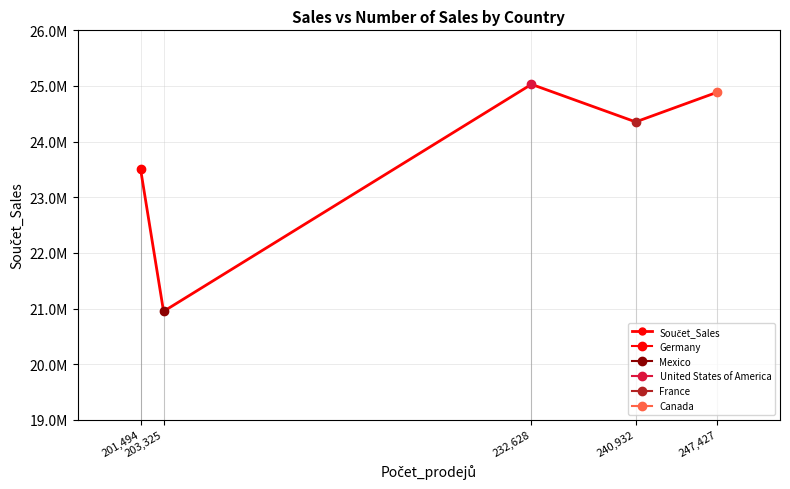

At which category does the chart reach its peak across all series?

232,628